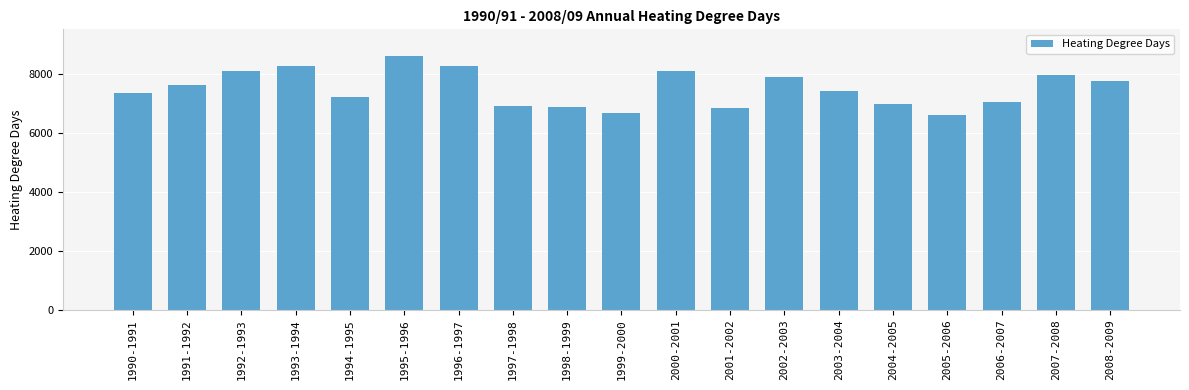

What is the smallest value displayed?

6611